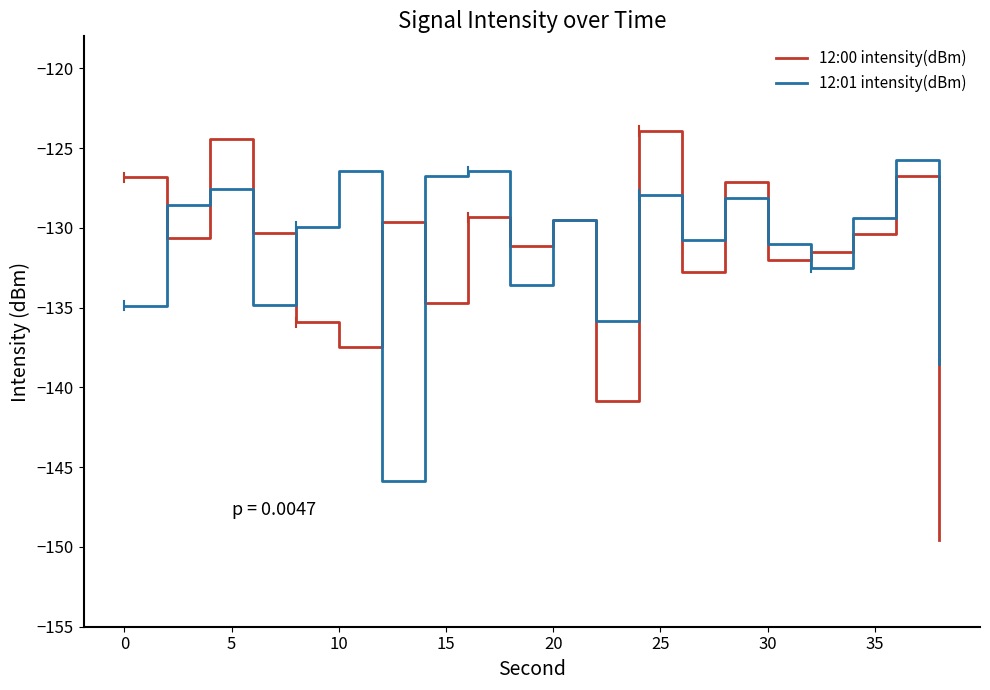

List the series in order of their peak value, highest first.

12:00 intensity(dBm), 12:01 intensity(dBm)